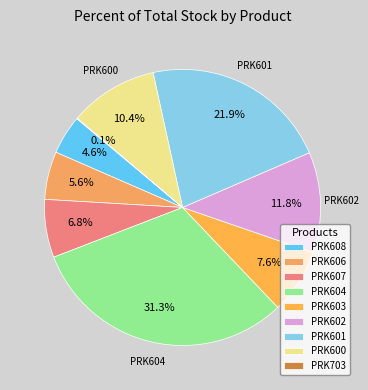

True or false: PRK600 accounts for 10% of the total.

True